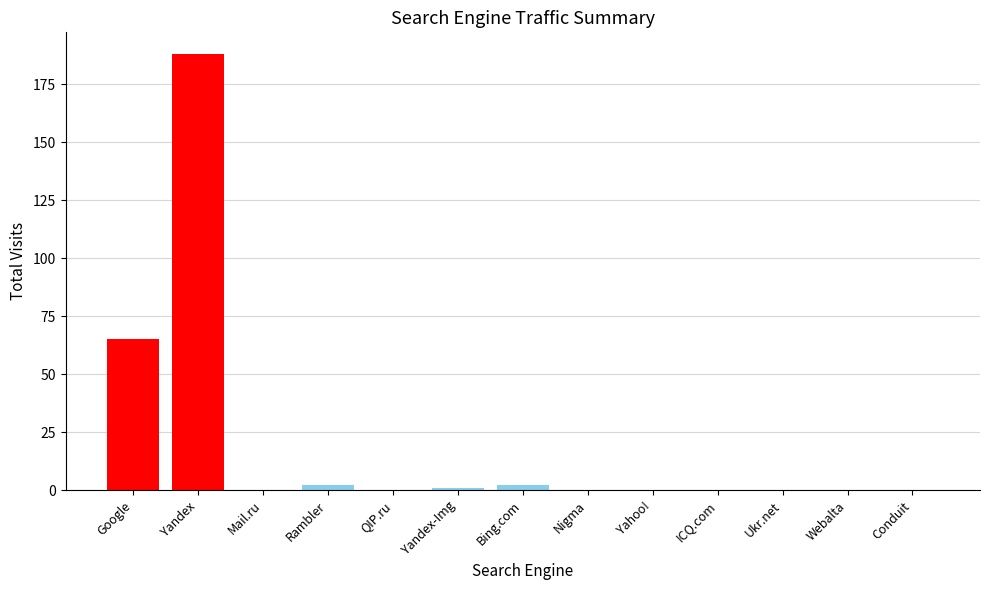

What is the difference between the values at Nigma and Rambler?

2